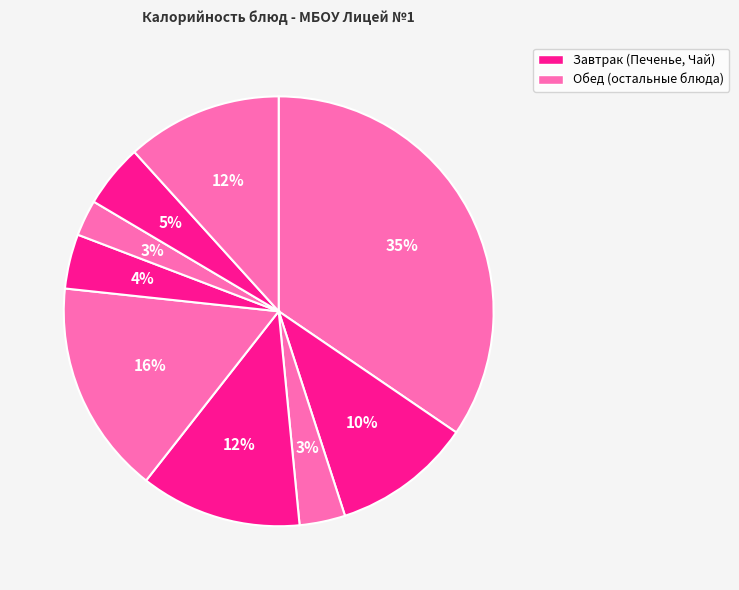

Count the number of slices in the pie.

9